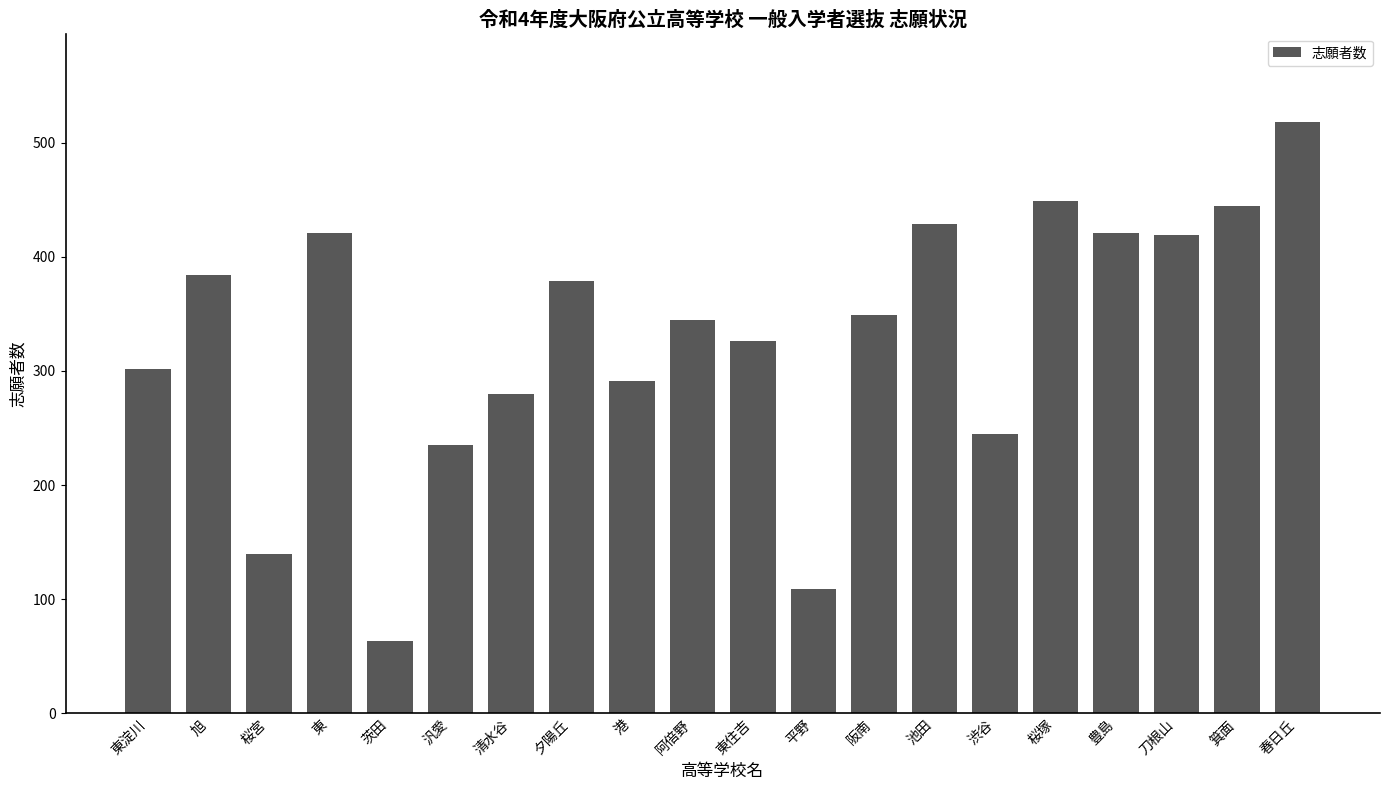

Which category has the lowest value across all series?

茨田